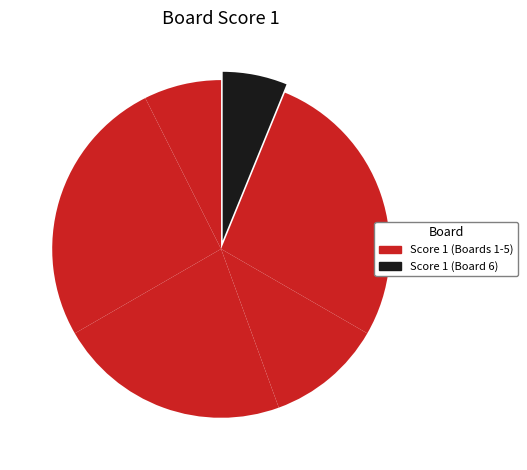

Count the number of slices in the pie.

6